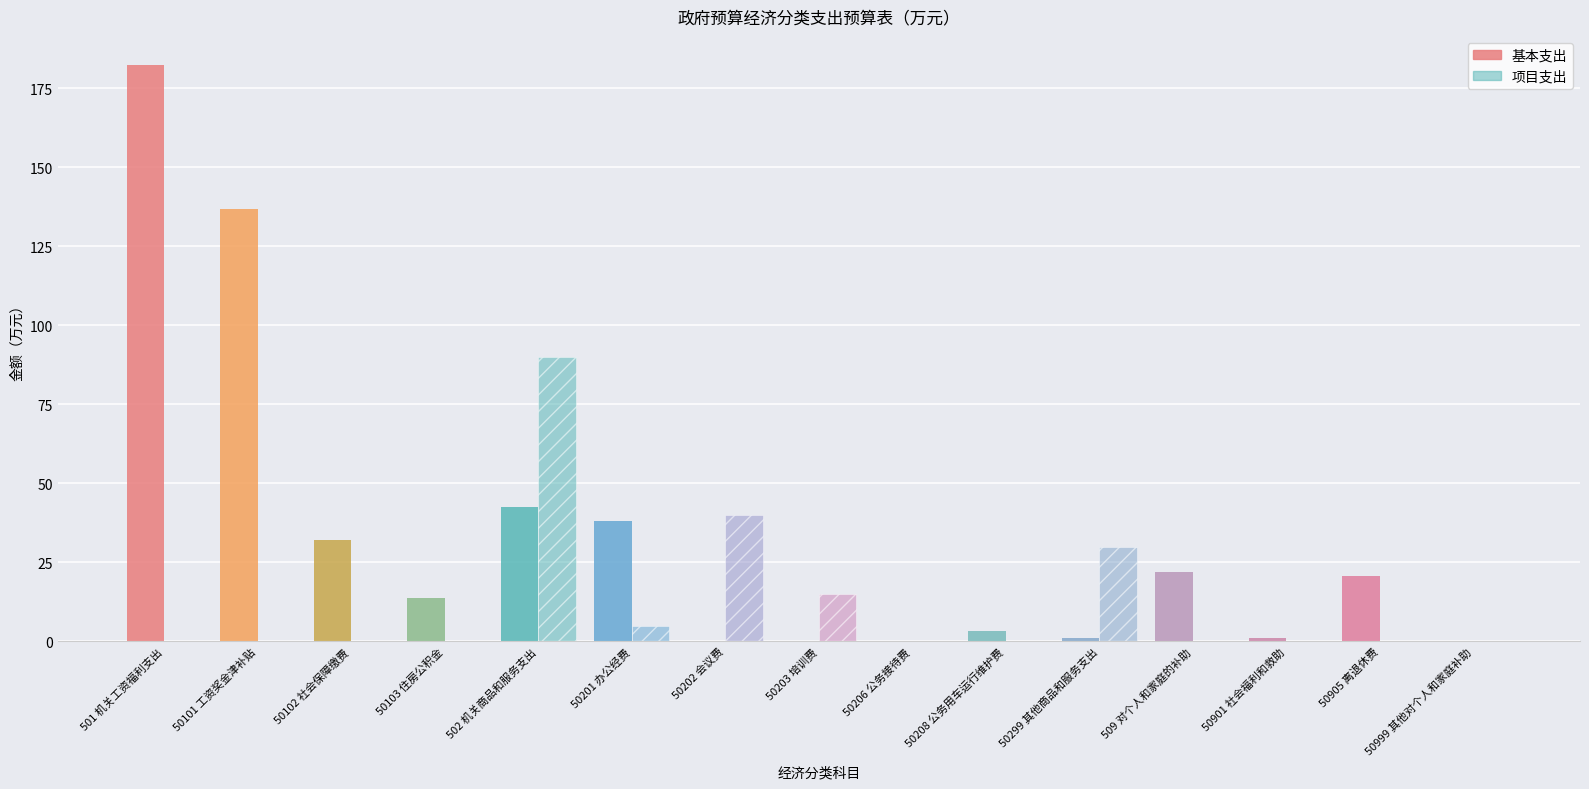

Count the number of categories in the chart.

15